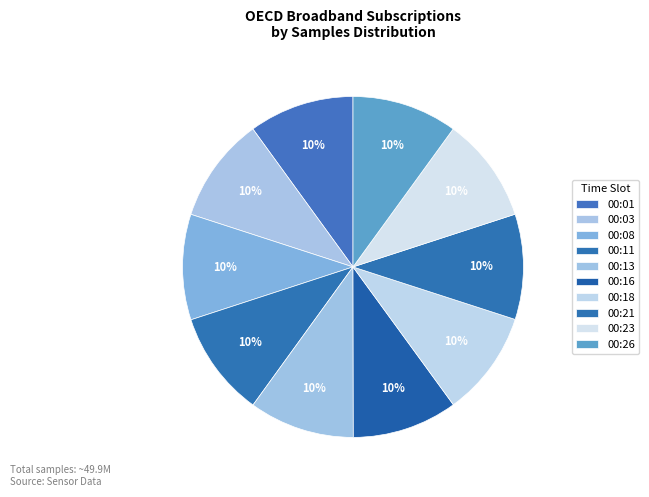

To the nearest percent, what is the average slice percentage?

10%